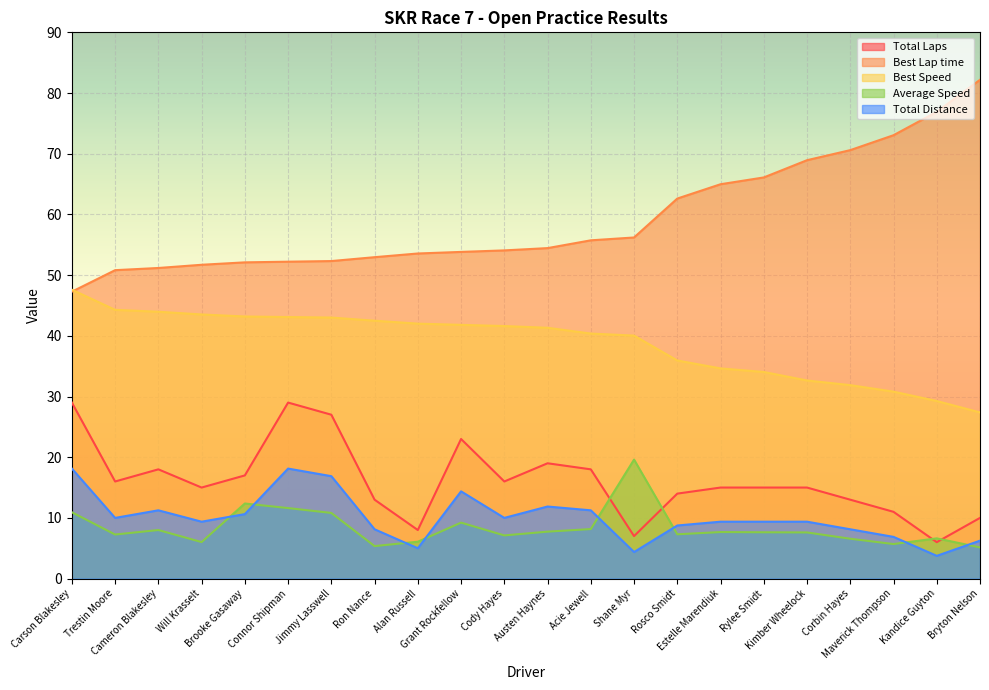

Rank the categories by Total Distance value from highest to lowest.

Carson Blakesley, Connor Shipman, Jimmy Lasswell, Grant Rockfellow, Austen Haynes, Cameron Blakesley, Acie Jewell, Brooke Gasaway, Trestin Moore, Cody Hayes, Will Krasselt, Estelle Marendiuk, Rylee Smidt, Kimber Wheelock, Rosco Smidt, Ron Nance, Corbin Hayes, Maverick Thompson, Bryton Nelson, Alan Russell, Shane Myr, Kandice Guyton